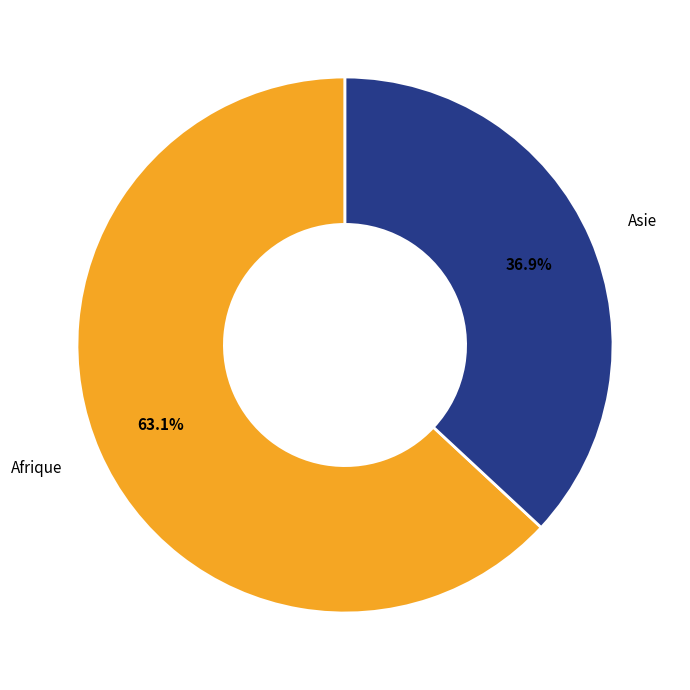

Does any single category account for the majority?

Yes